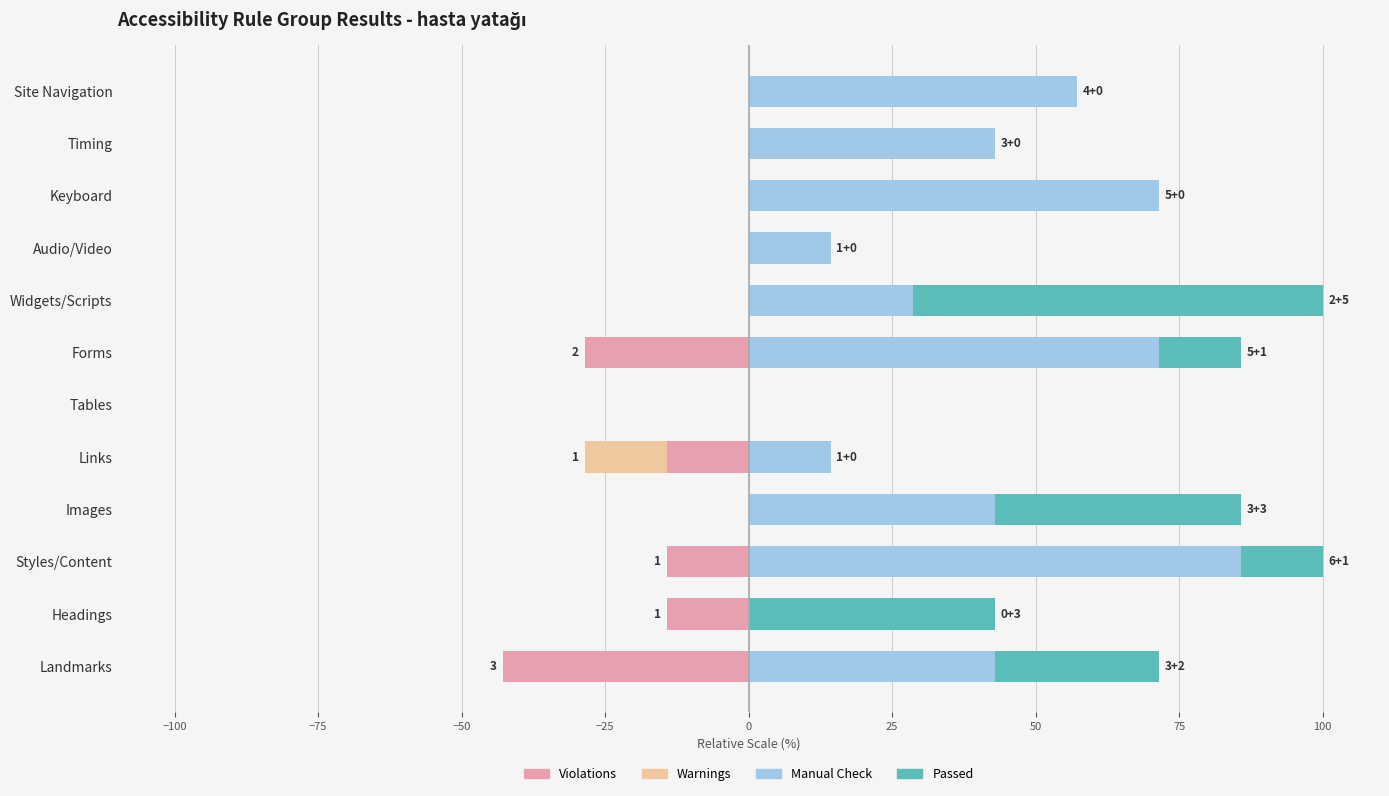

Is it true that Warnings equals 5.6 at Widgets/Scripts?

False